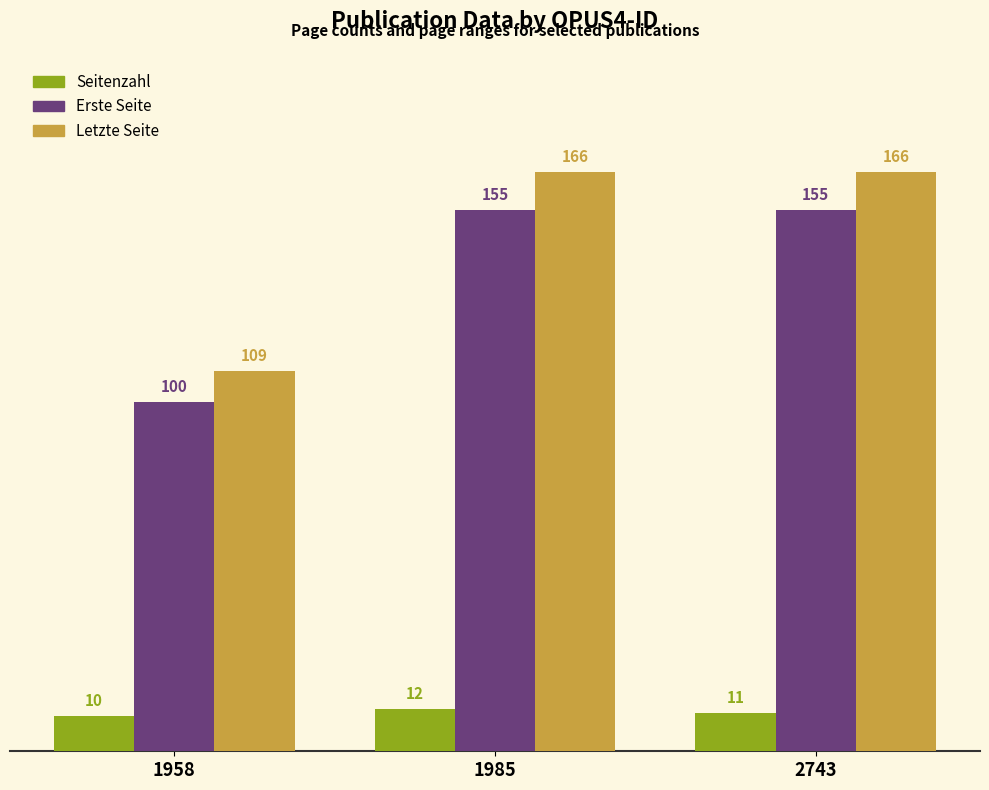

What are all the series names shown in the legend?

Seitenzahl, Erste Seite, Letzte Seite